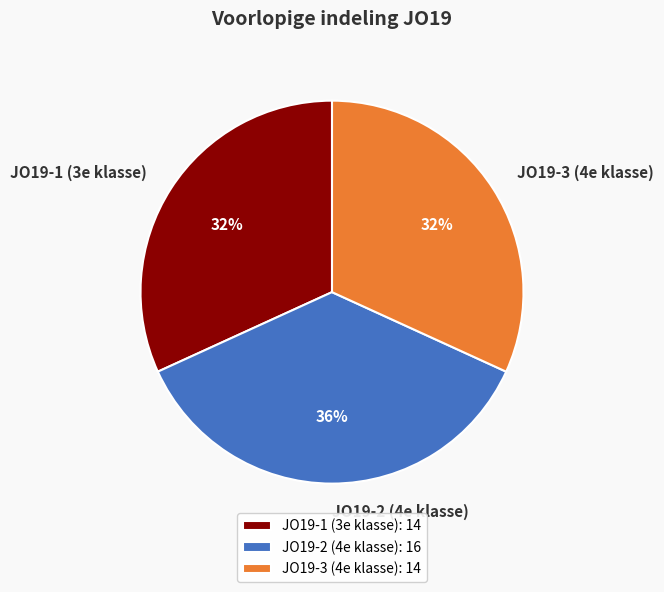

Count the number of slices in the pie.

3